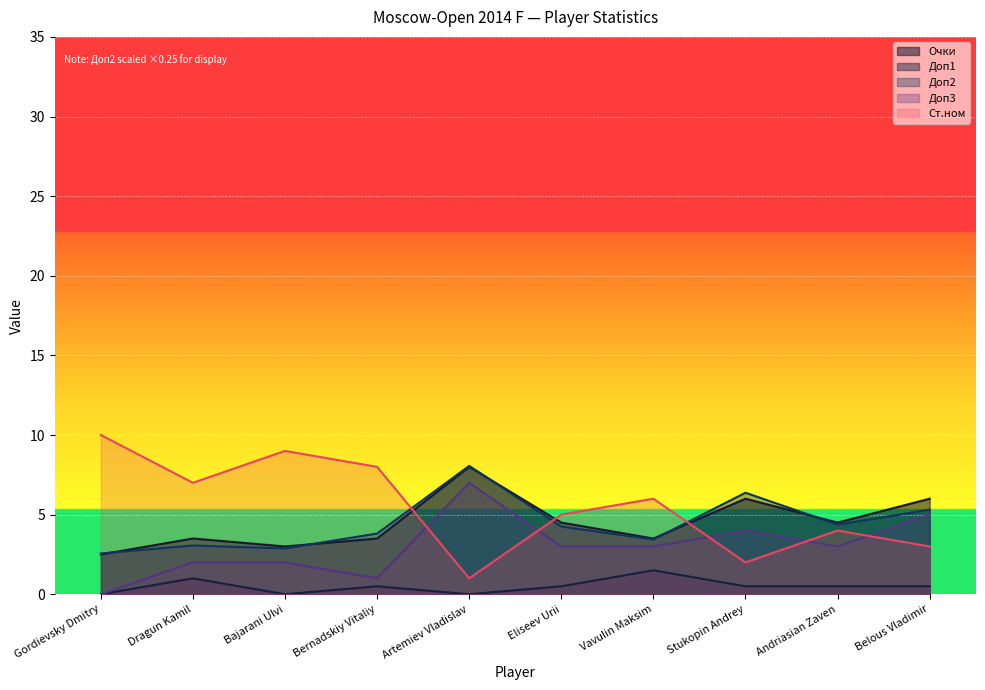

What position from the right is Bernadskiy Vitaliy?

7